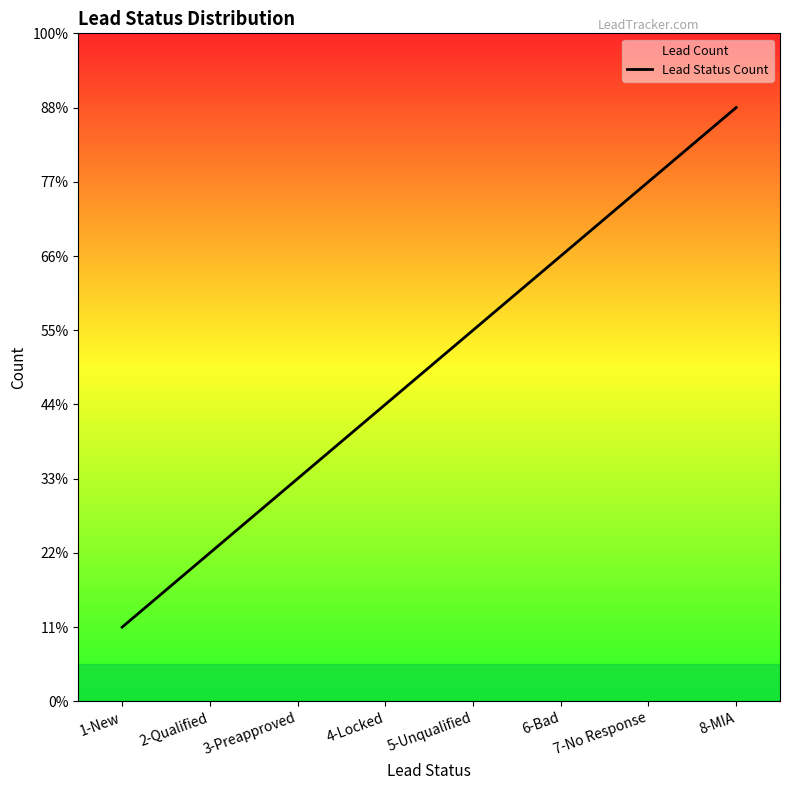

How many series are shown in this chart?

1